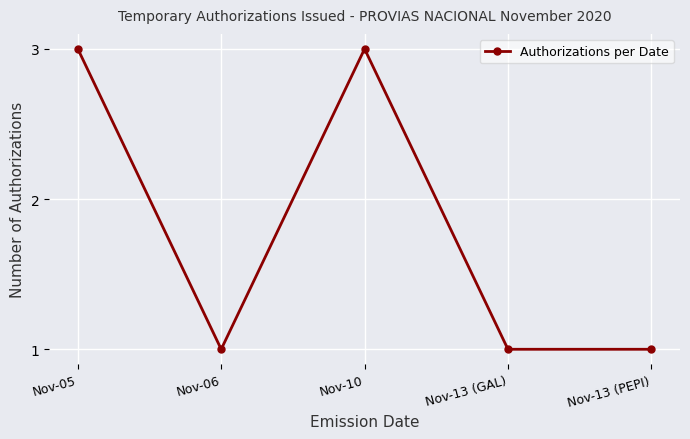

How many values are between 1 and 3?

5